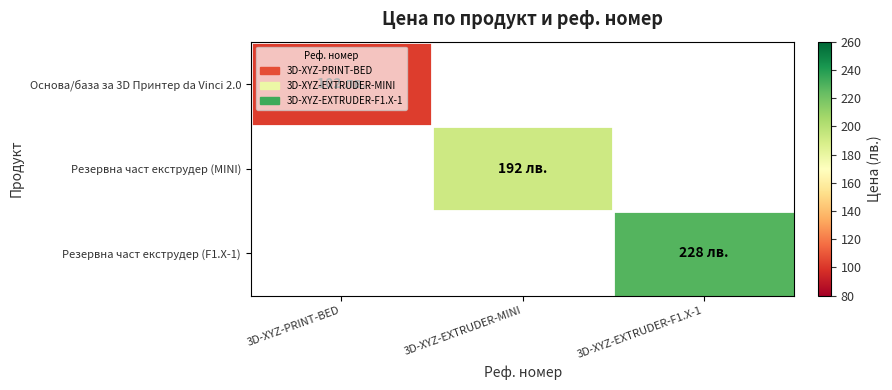

At how many categories does at least one series exceed 156?

2